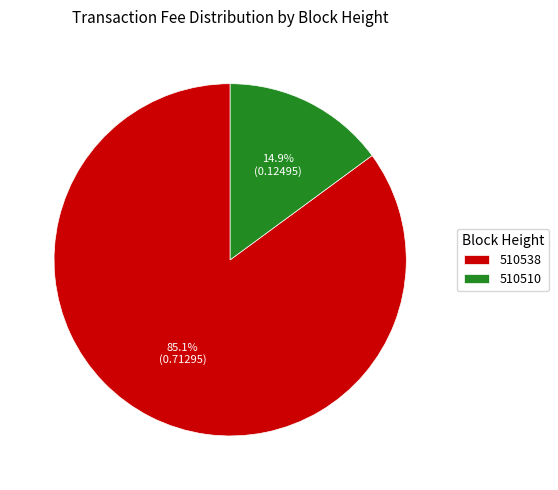

Which slice represents more than half of the pie?

510538